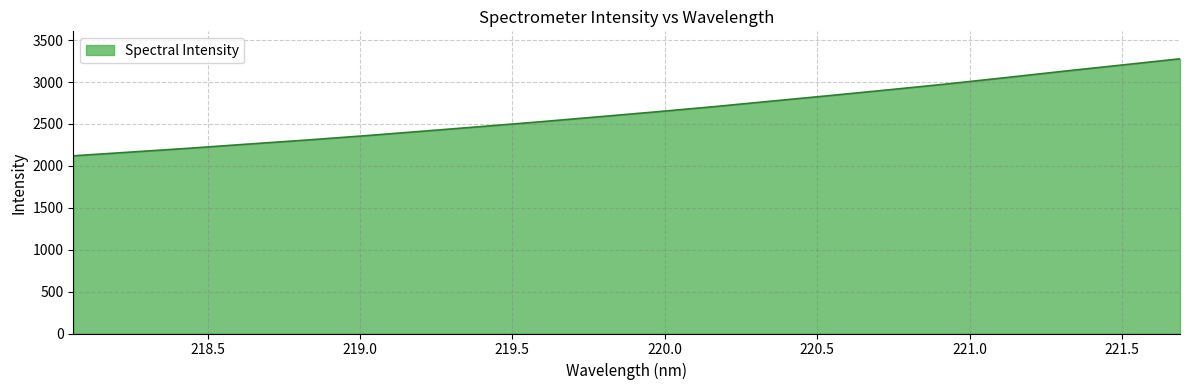

What is the minimum value shown in the chart?

2119.7